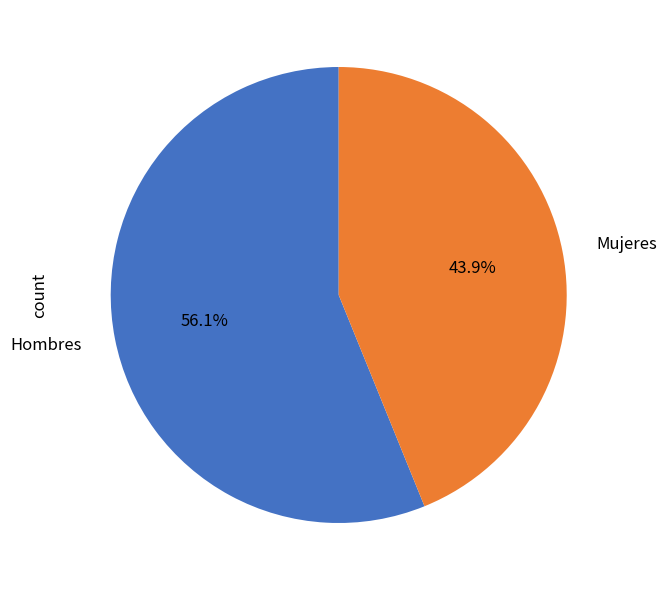

To the nearest percent, what portion does Mujeres represent?

44%